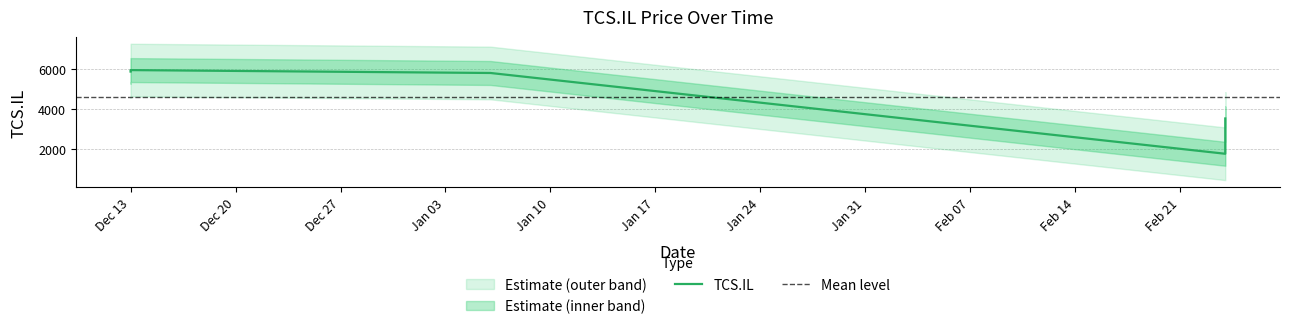

Which has a higher value, 2021-12-13 or 2022-02-24?

2021-12-13